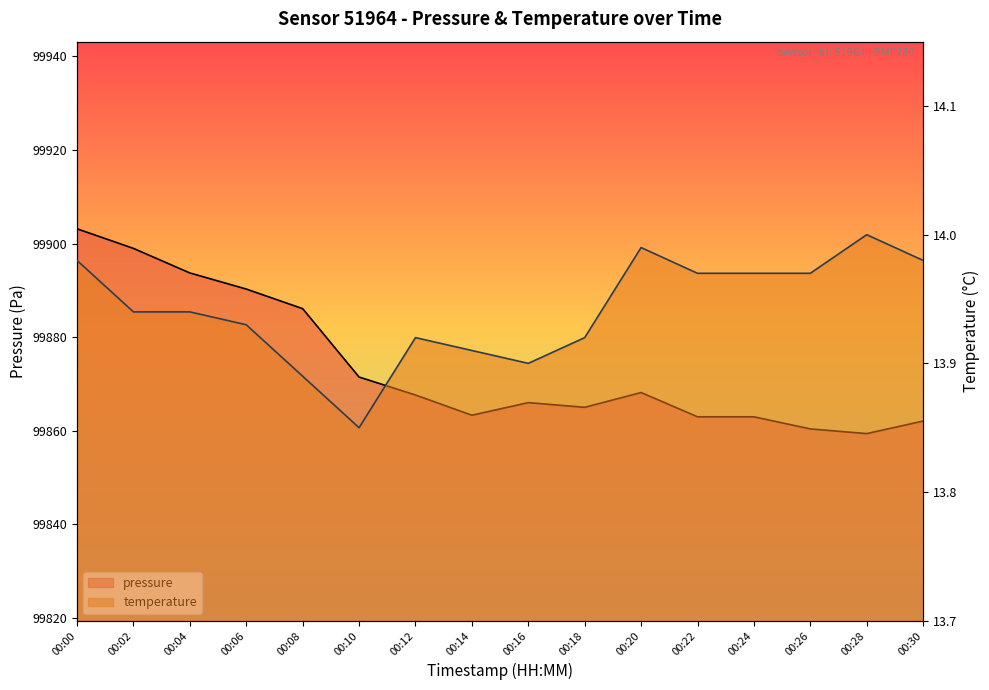

What value does the pressure series have at 00:12?

99867.6